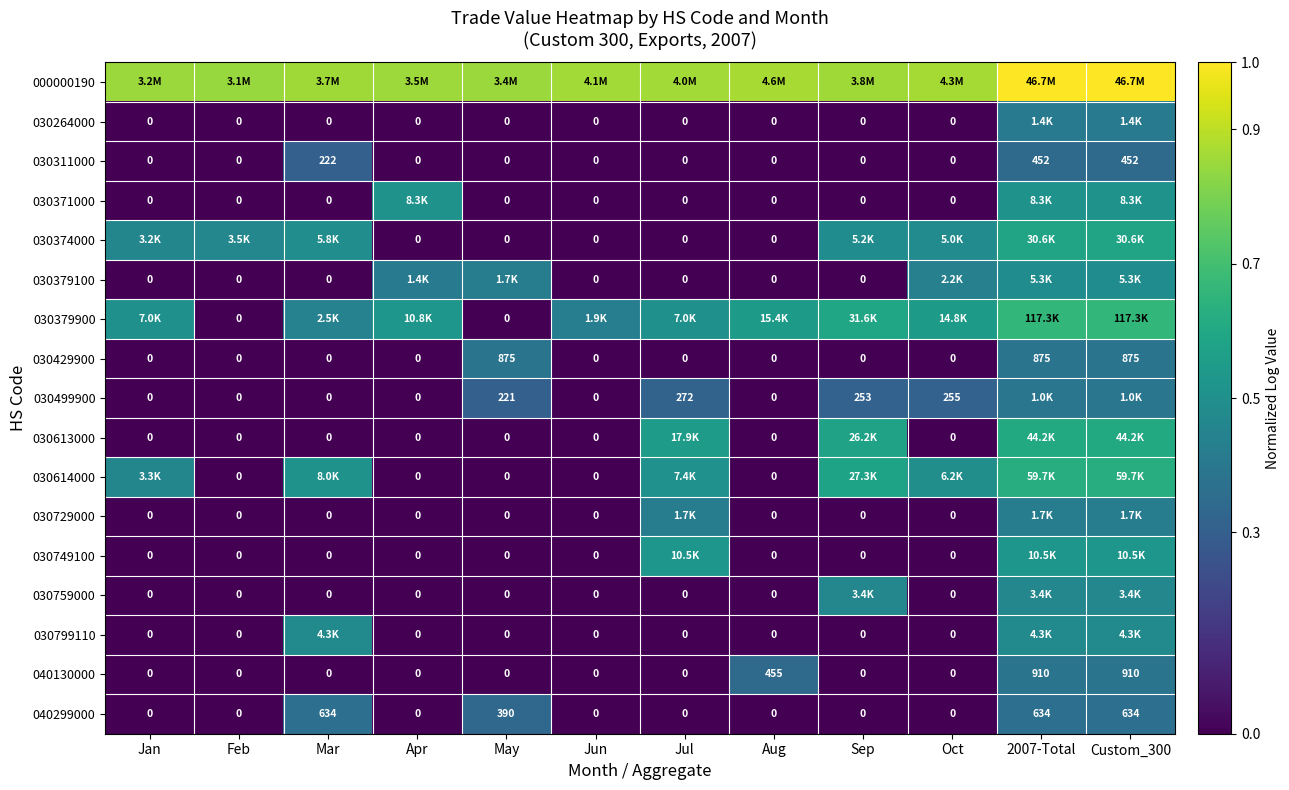

At which label is 030311000 closest to 226?

Mar